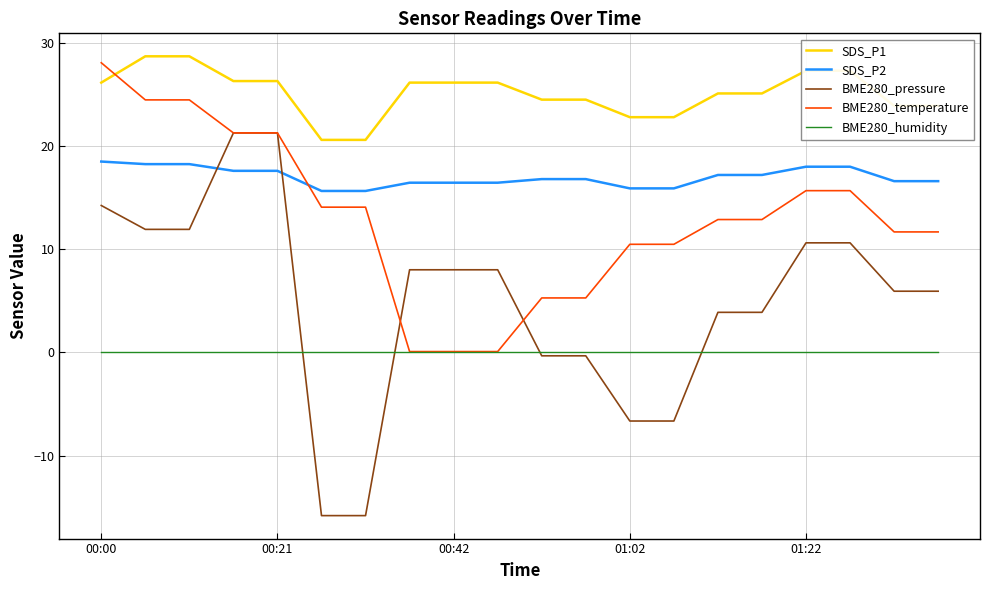

After their last crossing, which series has the higher values: BME280_temperature or SDS_P2?

SDS_P2